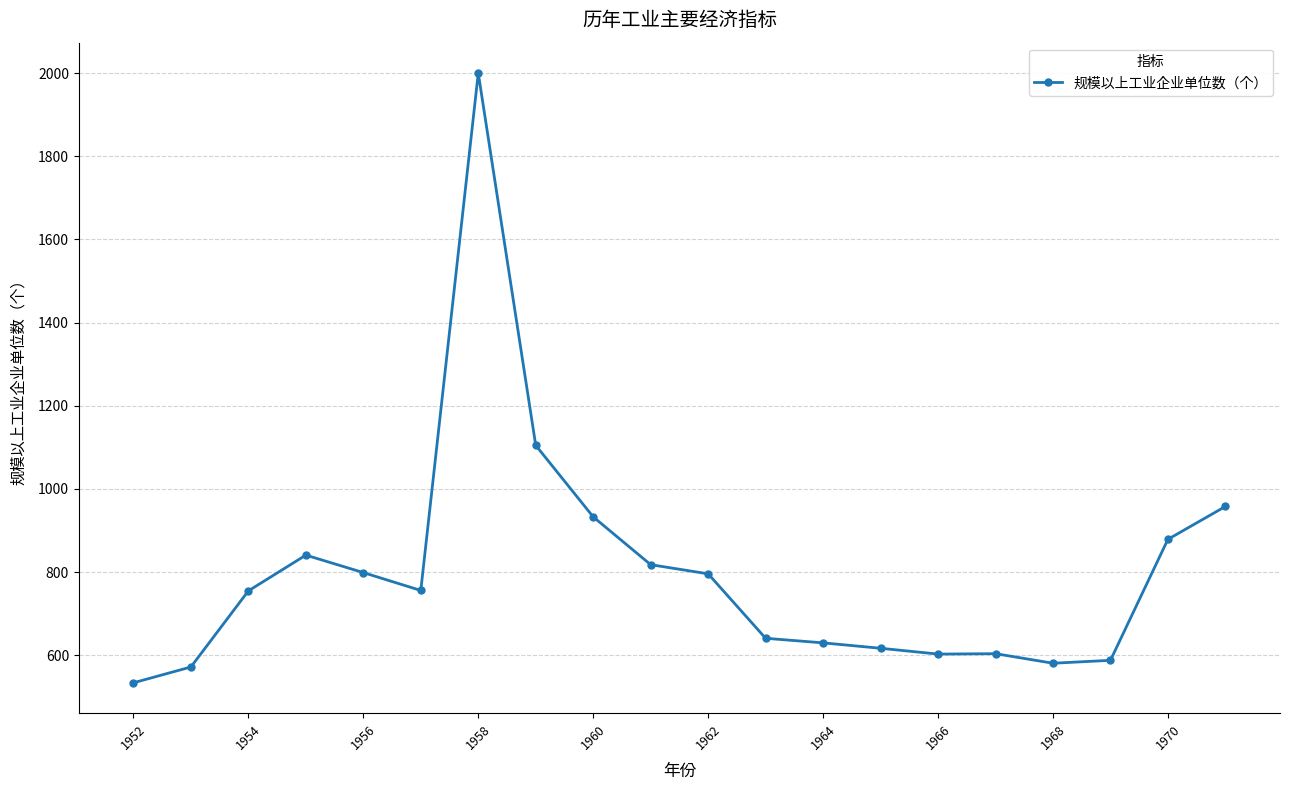

What is the sum of all values?

16010